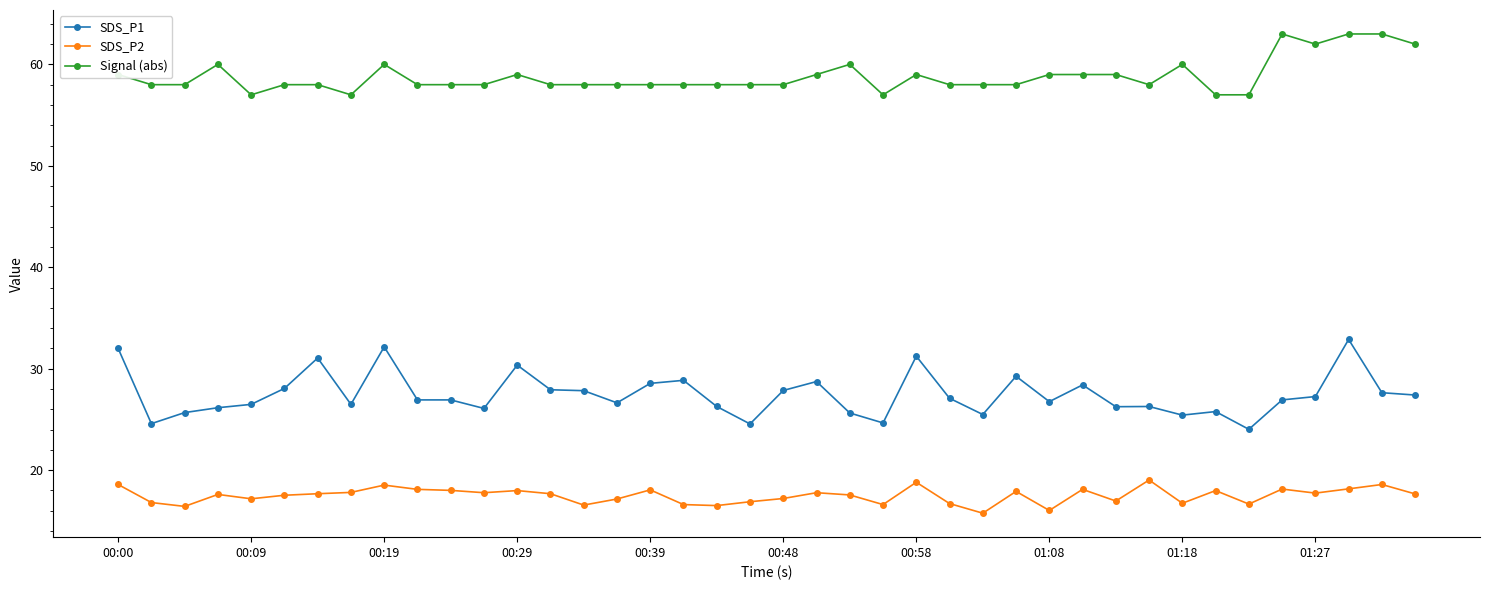

Which series has the largest total across all categories?

Signal (abs)